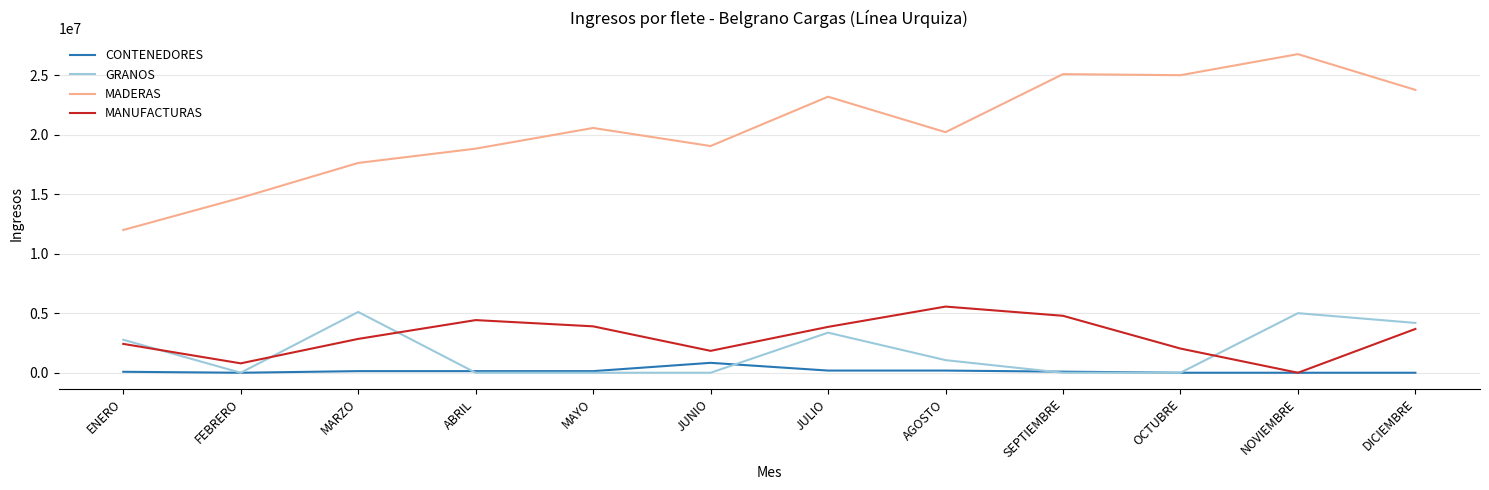

Which series changed the most between ENERO and NOVIEMBRE?

MADERAS